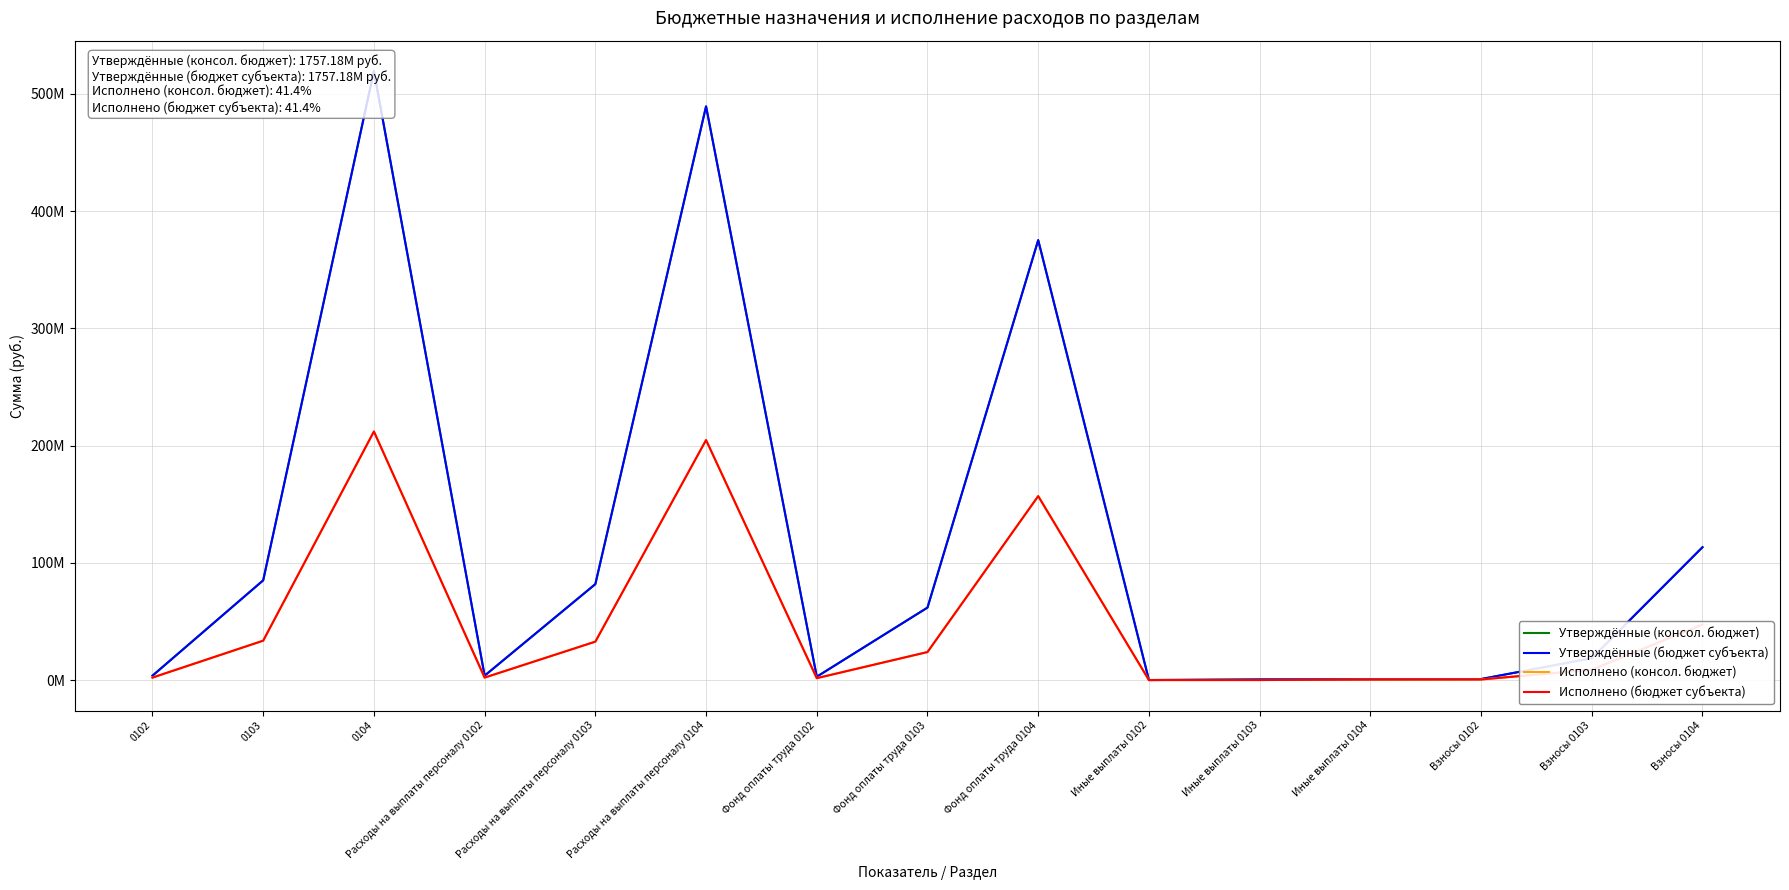

True or false: Исполнено (бюджет субъекта) and Исполнено (консол. бюджет) cross at least once.

False